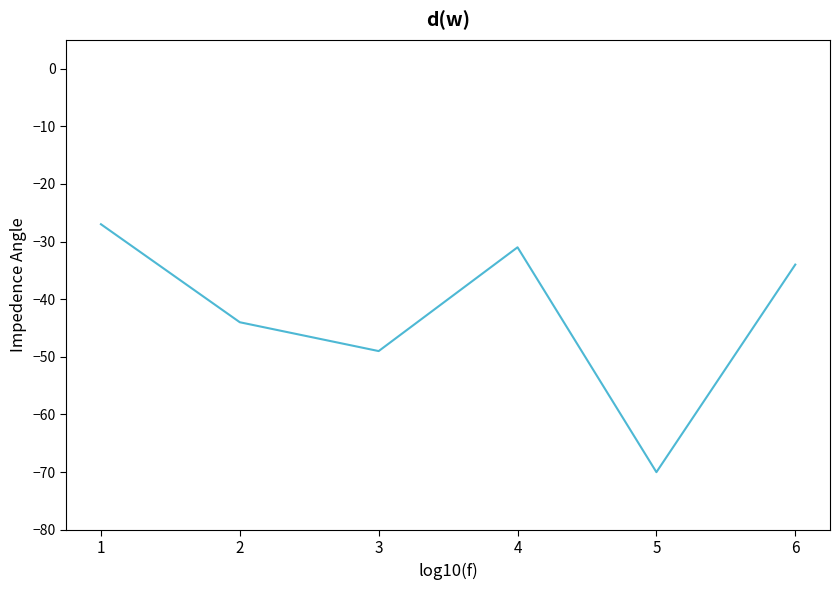

Between 1 and 2, which is larger?

1